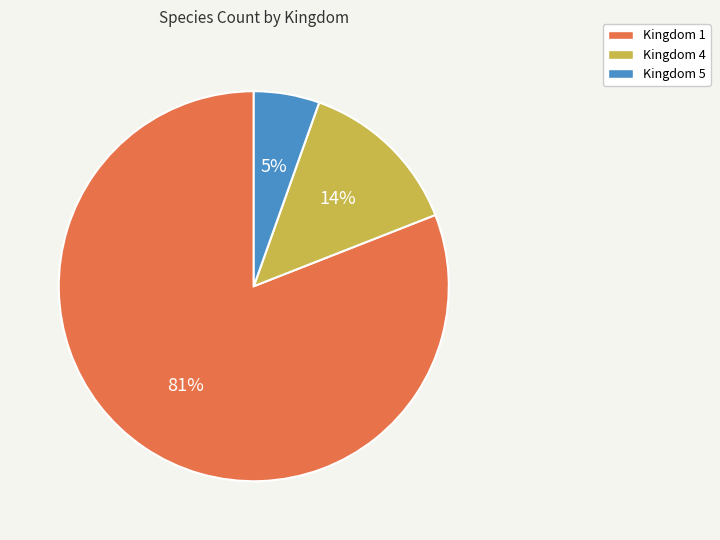

Which category accounts for the majority?

Kingdom 1